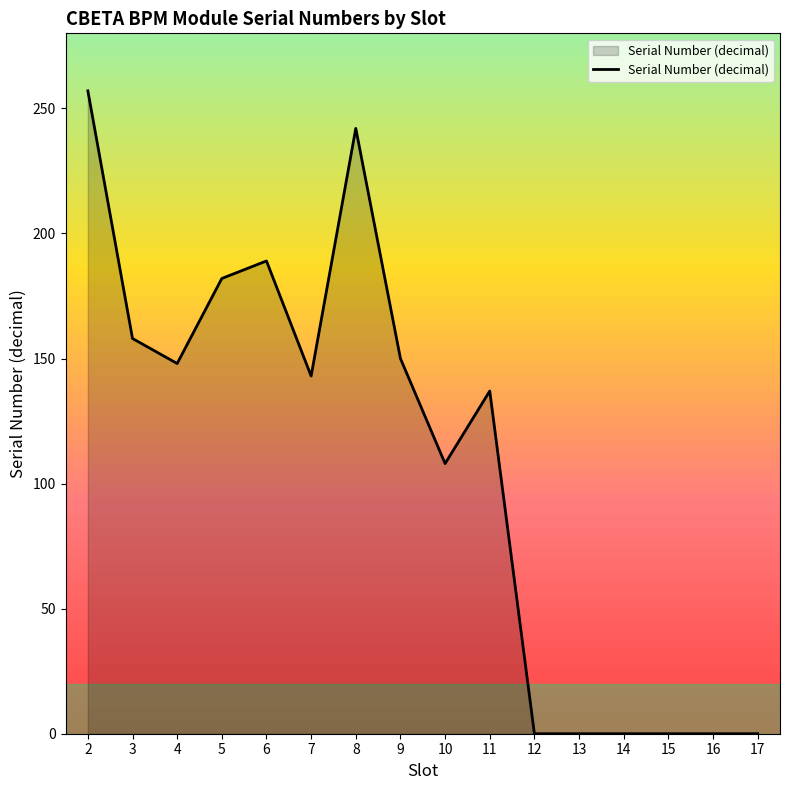

What is the greatest value displayed?

257